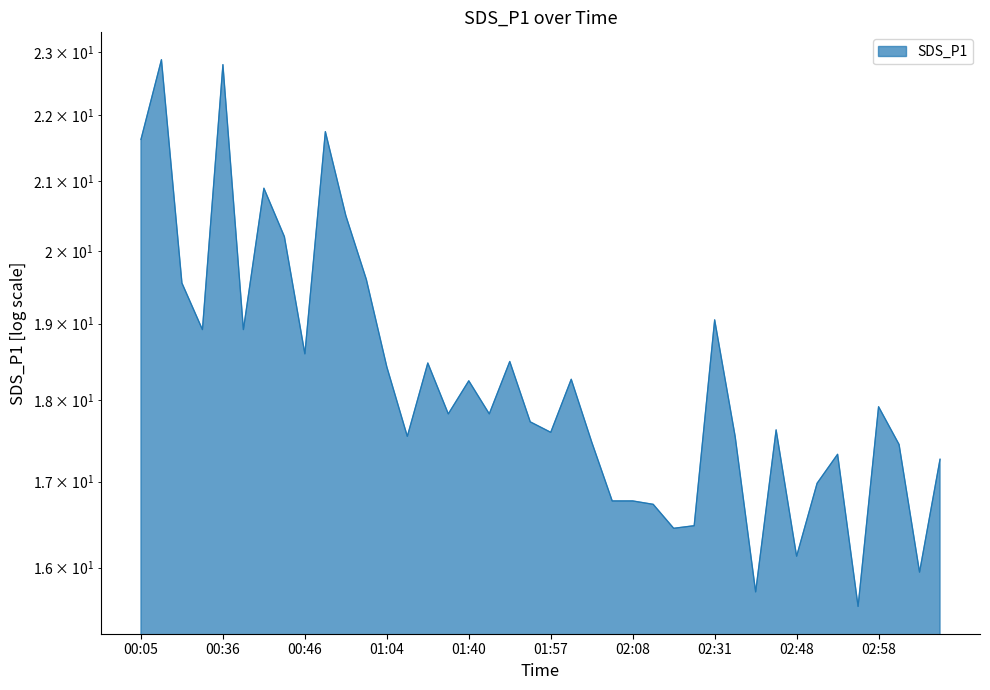

The chart shows a value of 39.9 at 00:36. True or false?

False